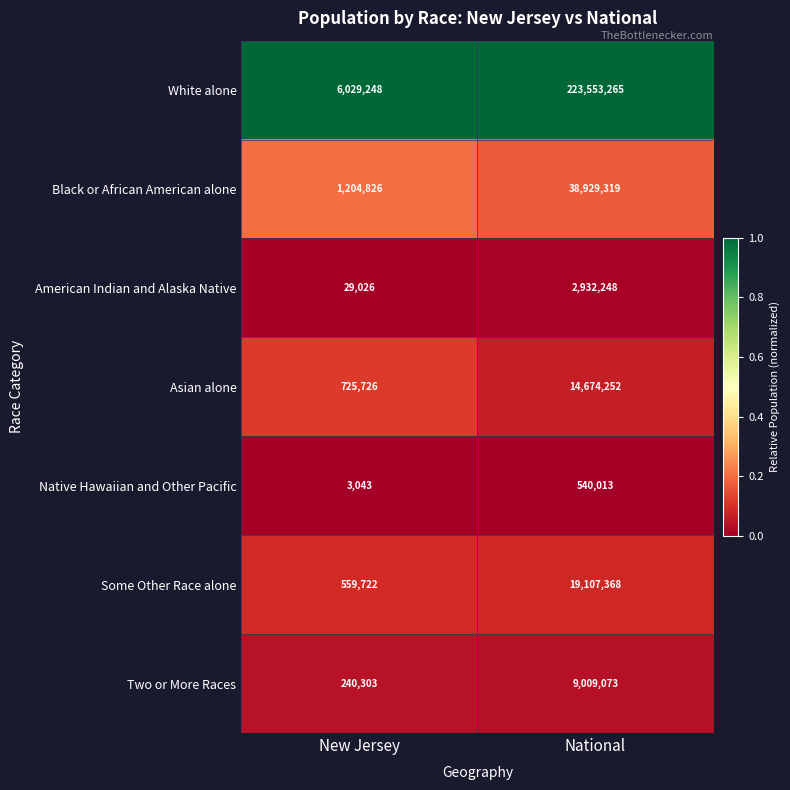

Reading right to left, list all the values displayed in this chart.

White alone: 223553265	6029248
Black or African American alone: 38929319	1204826
American Indian and Alaska Native: 2932248	29026
Asian alone: 14674252	725726
Native Hawaiian and Other Pacific: 540013	3043
Some Other Race alone: 19107368	559722
Two or More Races: 9009073	240303